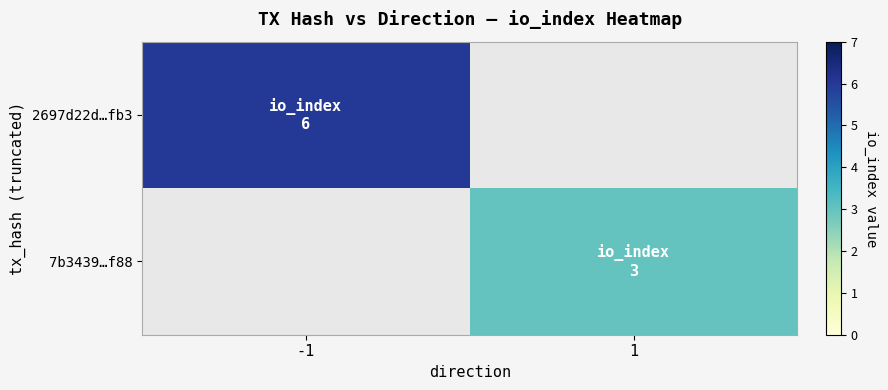

Which label corresponds to the largest value in the chart?

-1